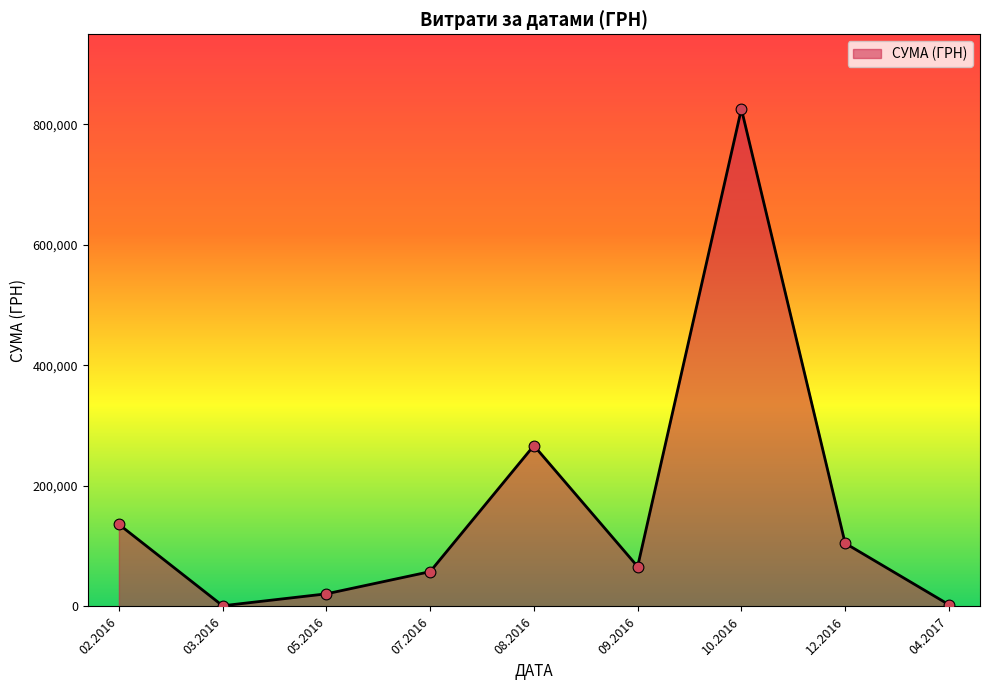

What is the ratio of the value at 08.2016 to the value at 05.2016?

12.8